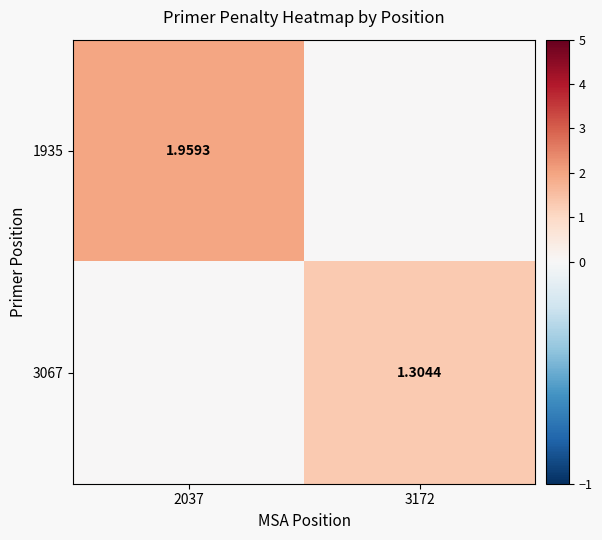

Is the value of 3067 at 3172 greater than the value of 1935 at 2037?

No